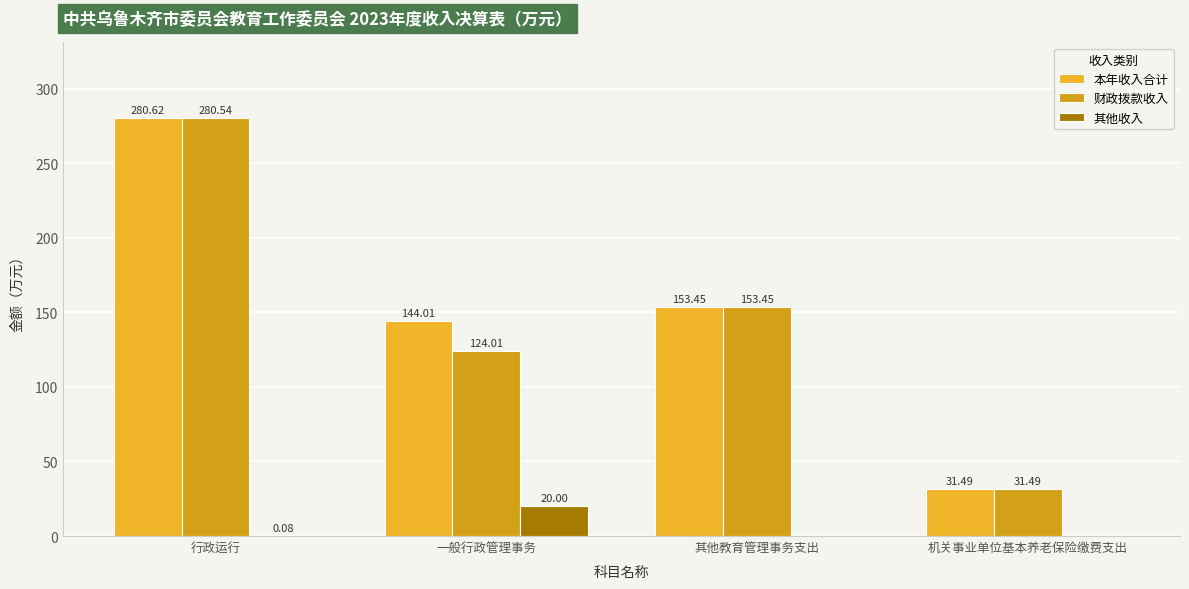

List the series in order of their peak value, lowest first.

其他收入, 财政拨款收入, 本年收入合计